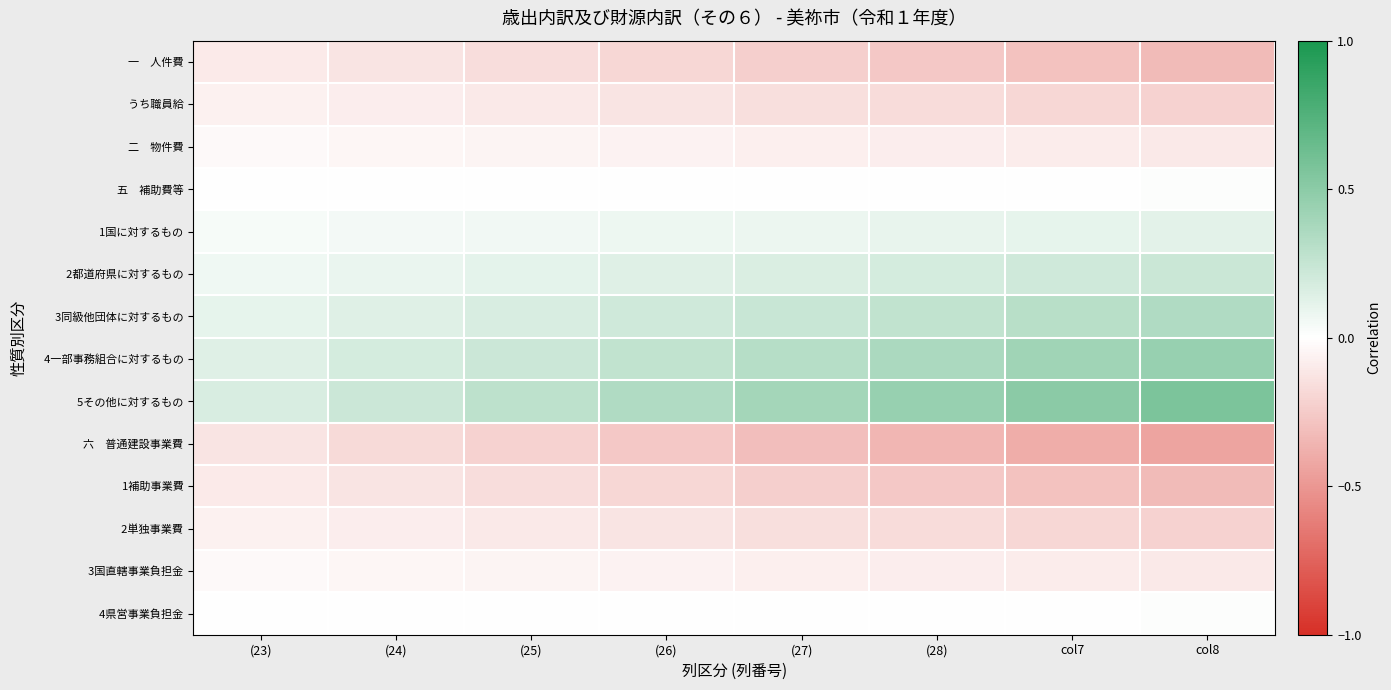

Count the number of categories in the chart.

8